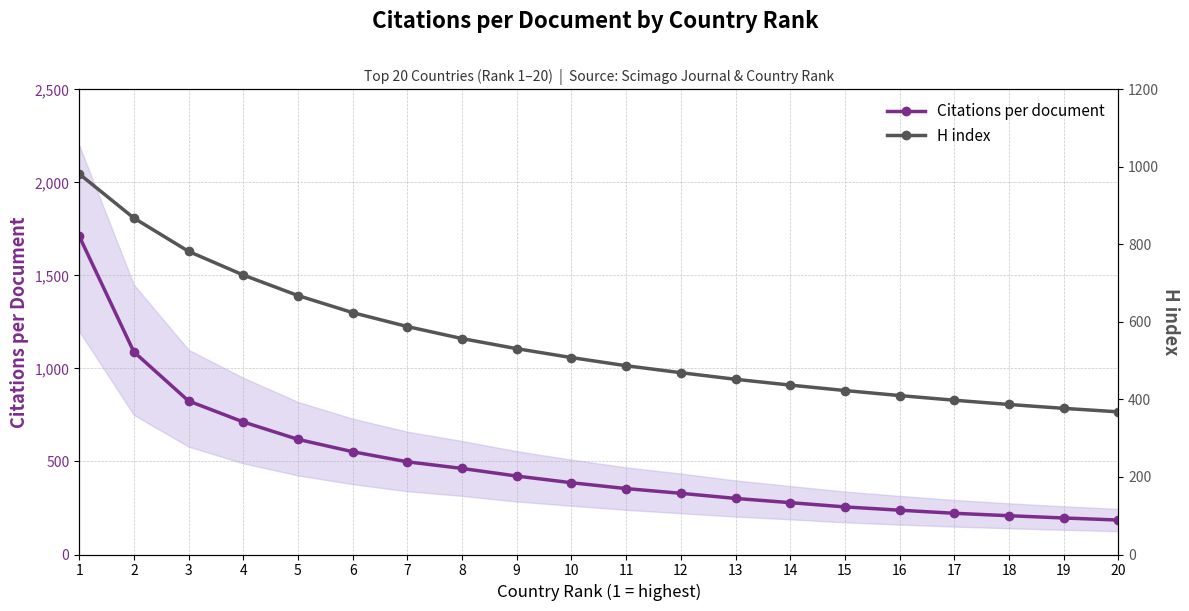

Which has a higher value, 17 or 15?

15